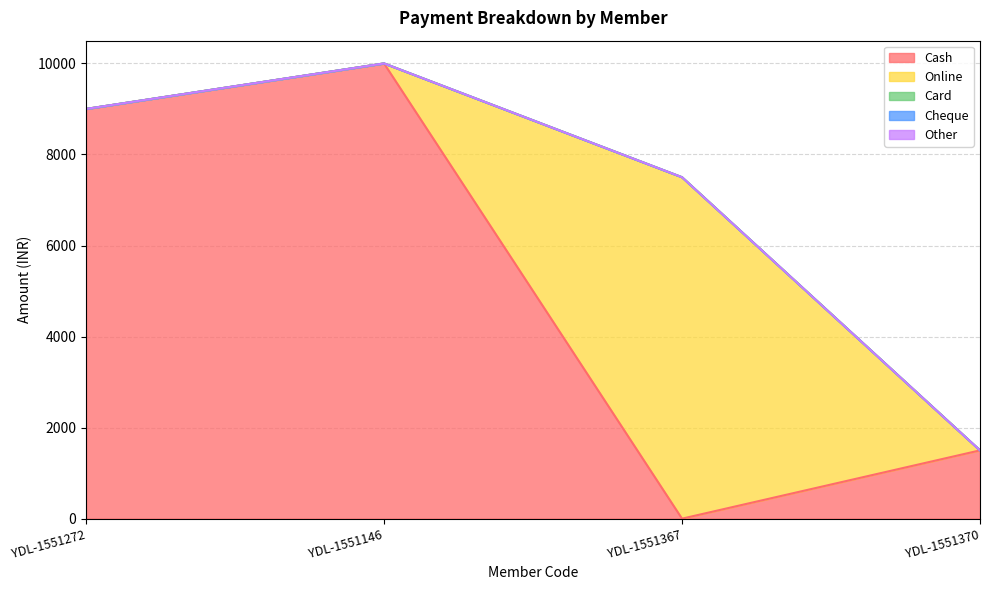

Reading left to right, what are all the values shown in this chart?

Cash: 9000	10000	0	1500
Online: 0	0	7500	0
Card: 0	0	0	0
Cheque: 0	0	0	0
Other: 0	0	0	0